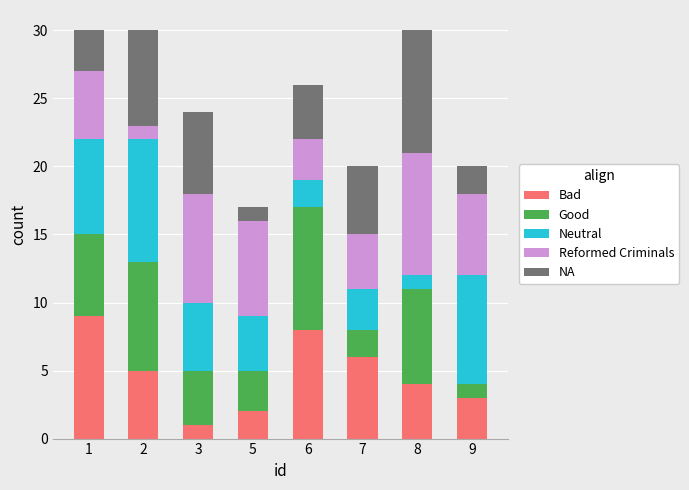

What is the highest value of the Bad series?

9